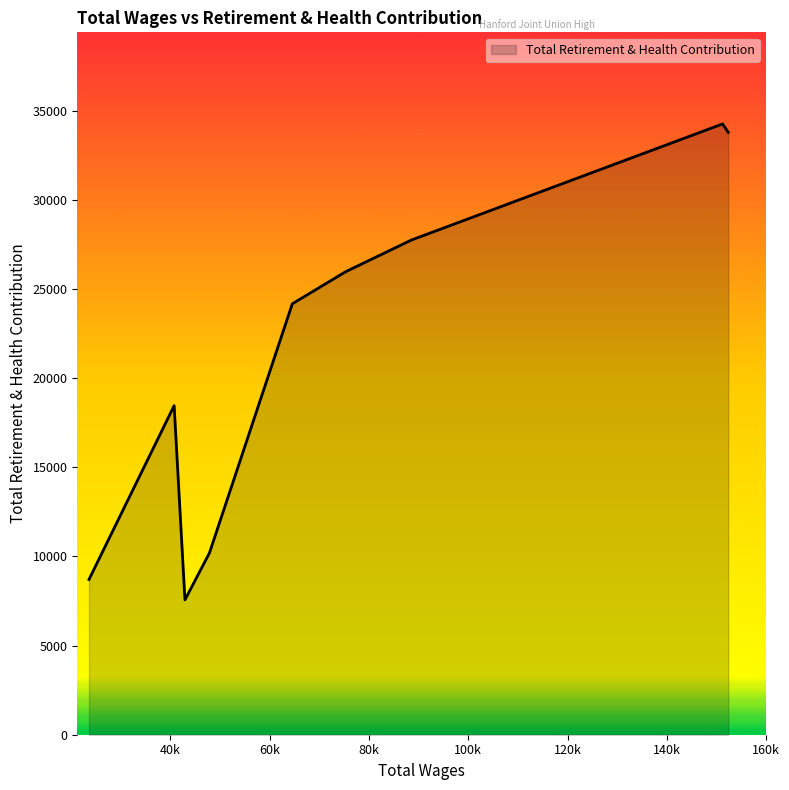

What is the greatest value displayed?

34251